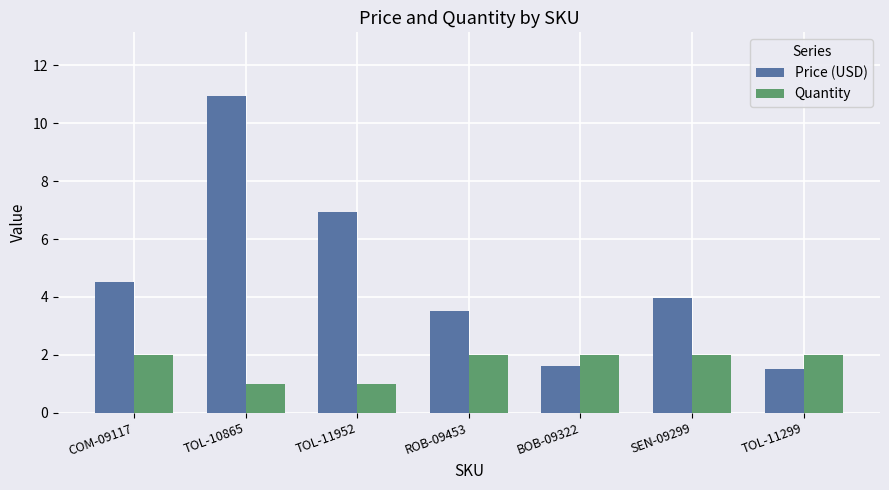

Where does the Price (USD) series first go above 3?

COM-09117